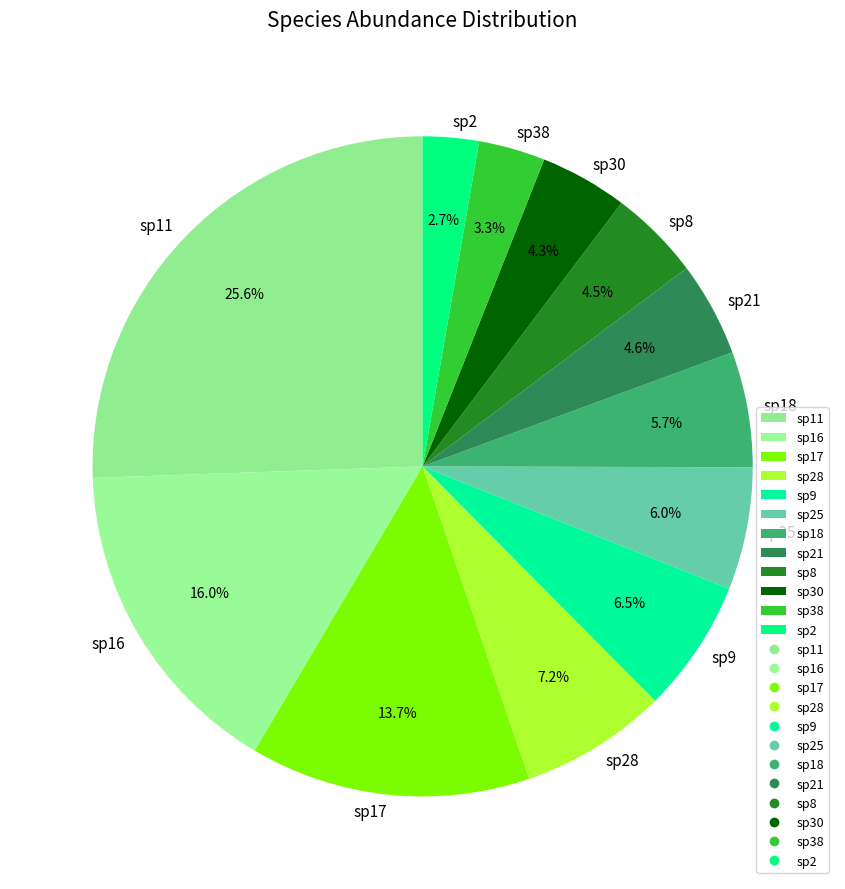

Combined, do sp2 and sp21 account for over 50%?

No